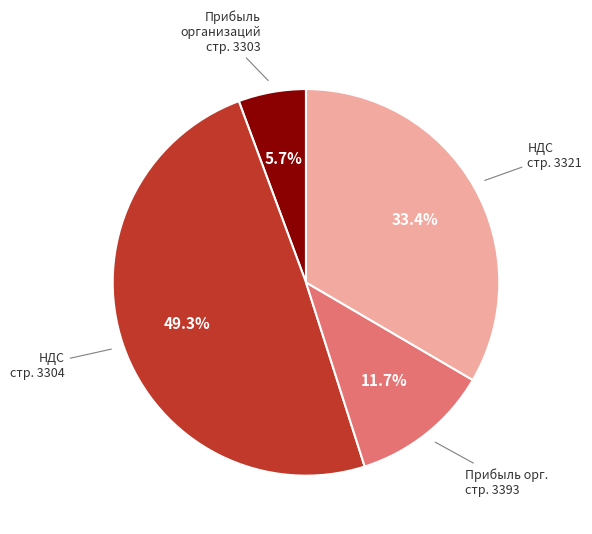

Is there a majority slice in this chart?

No